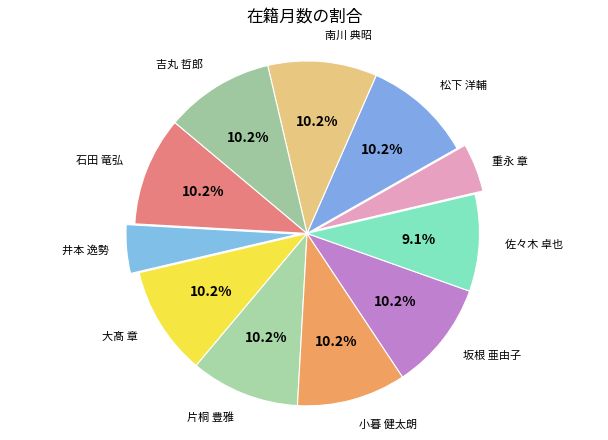

To the nearest percent, what is the combined percentage of 松下 洋輔 and 坂根 亜由子?

20%